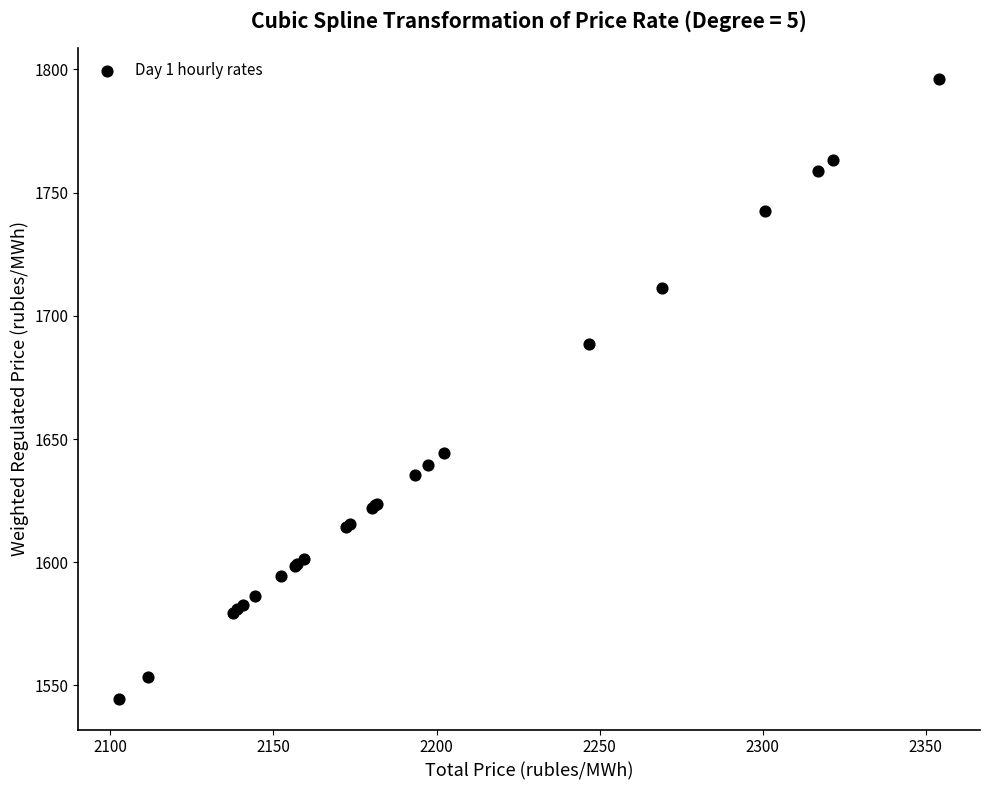

What Y value in the scatter plot is closest to 1670?

1688.7